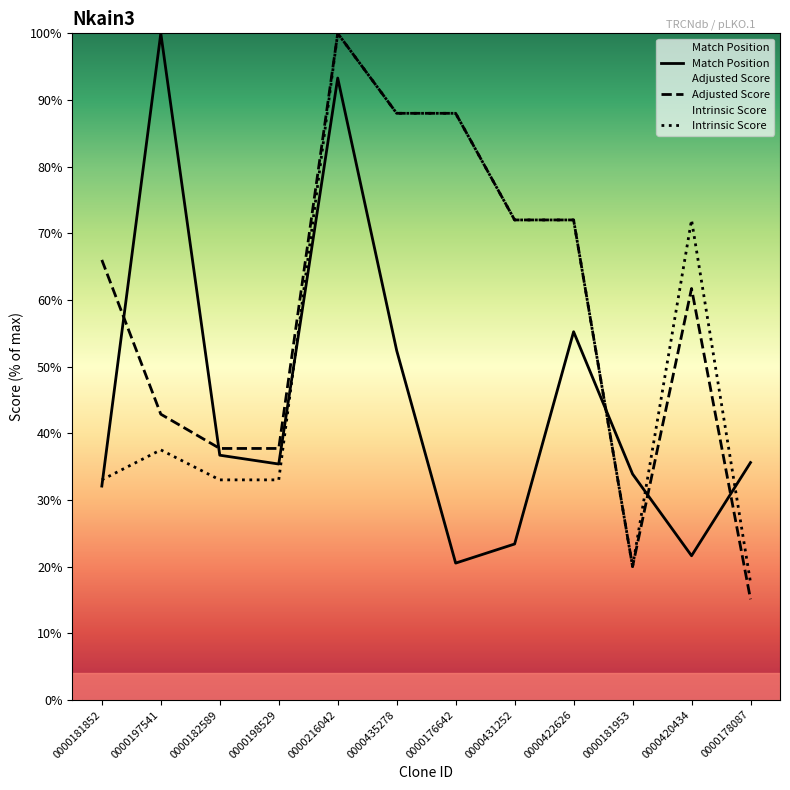

Where is Intrinsic Score nearest to the value 58?

0000431252